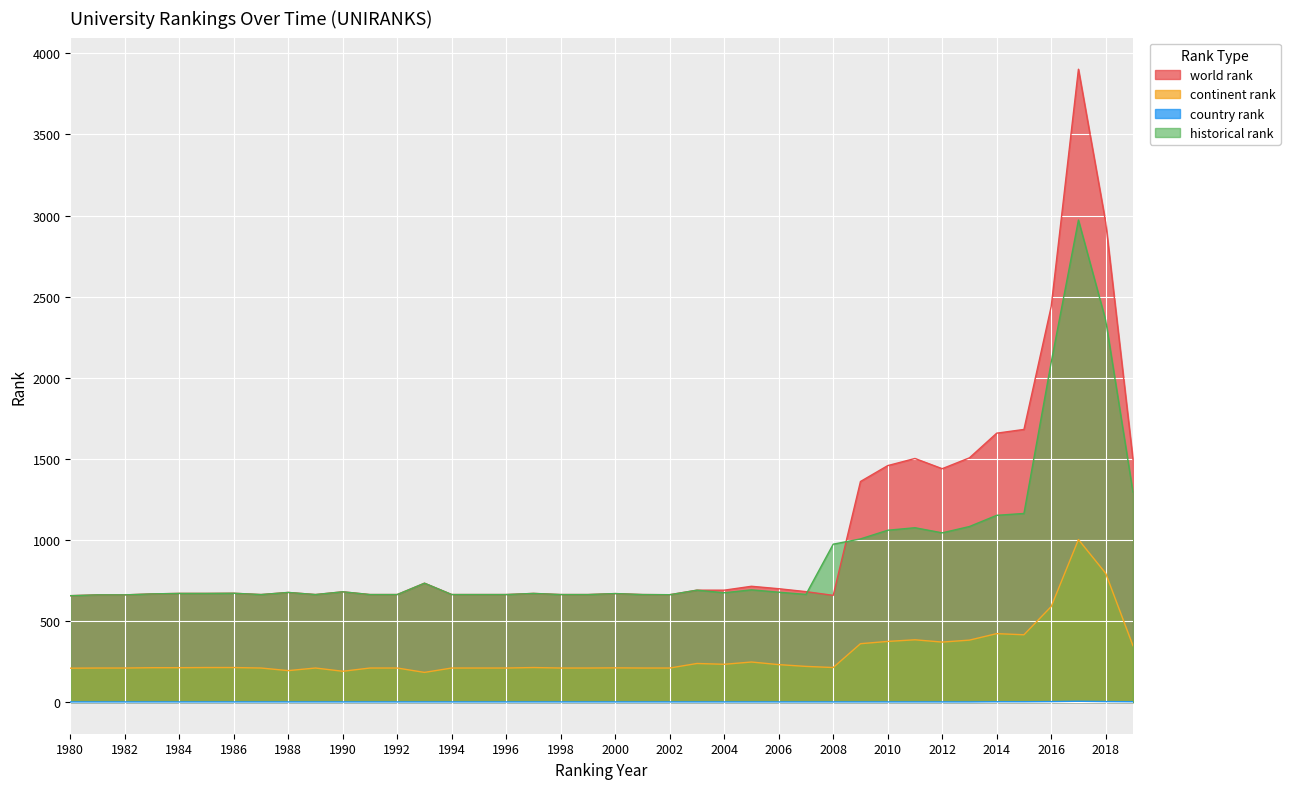

True or false: country rank has a value of 0.8 at 2016.

False